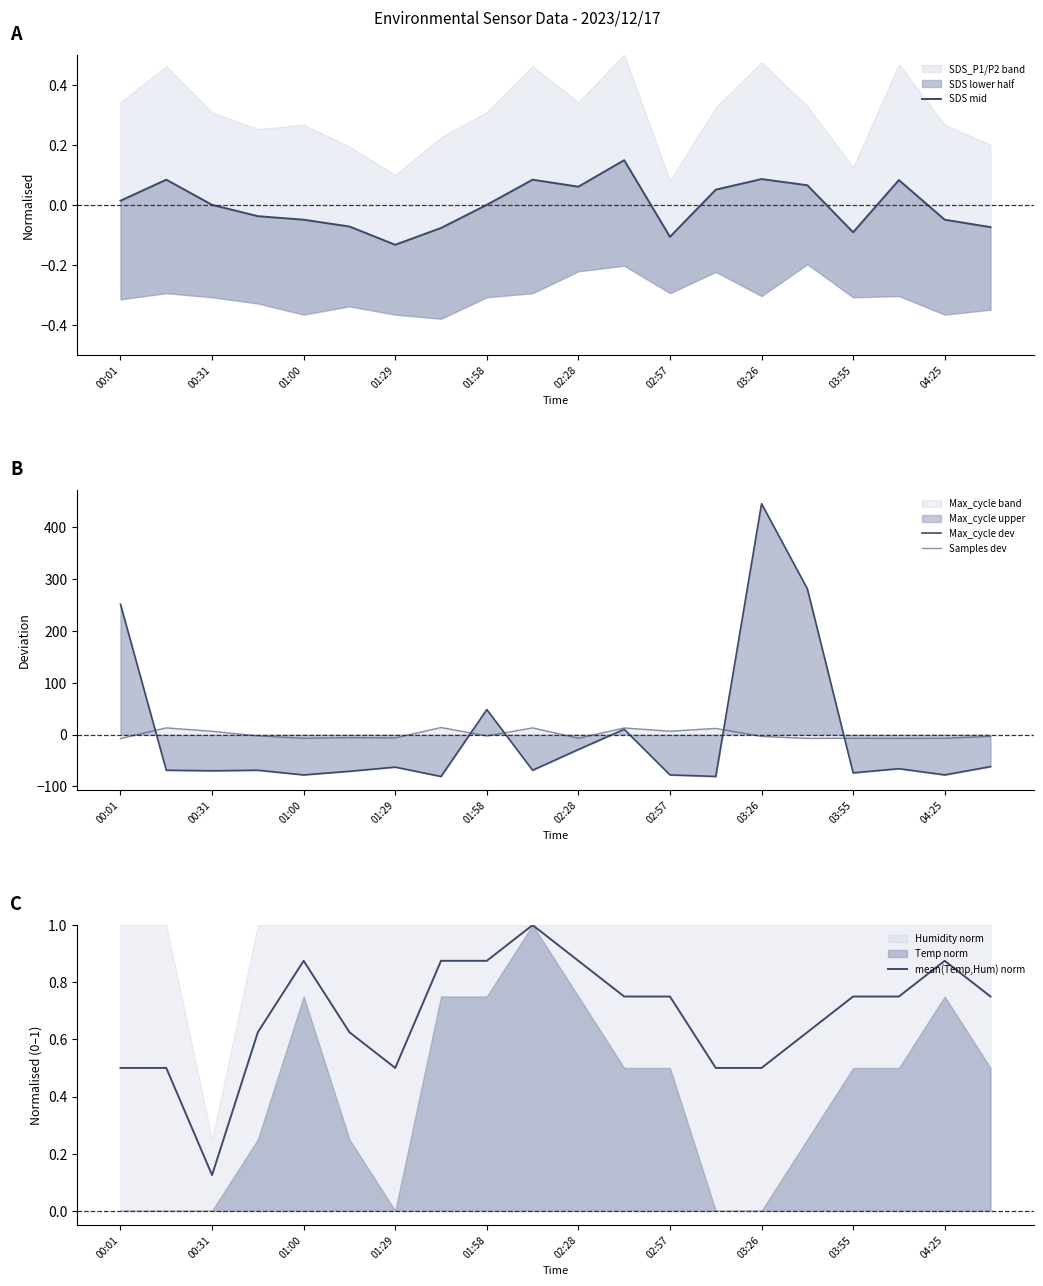

How many positive values does the SDS mid series have?

11